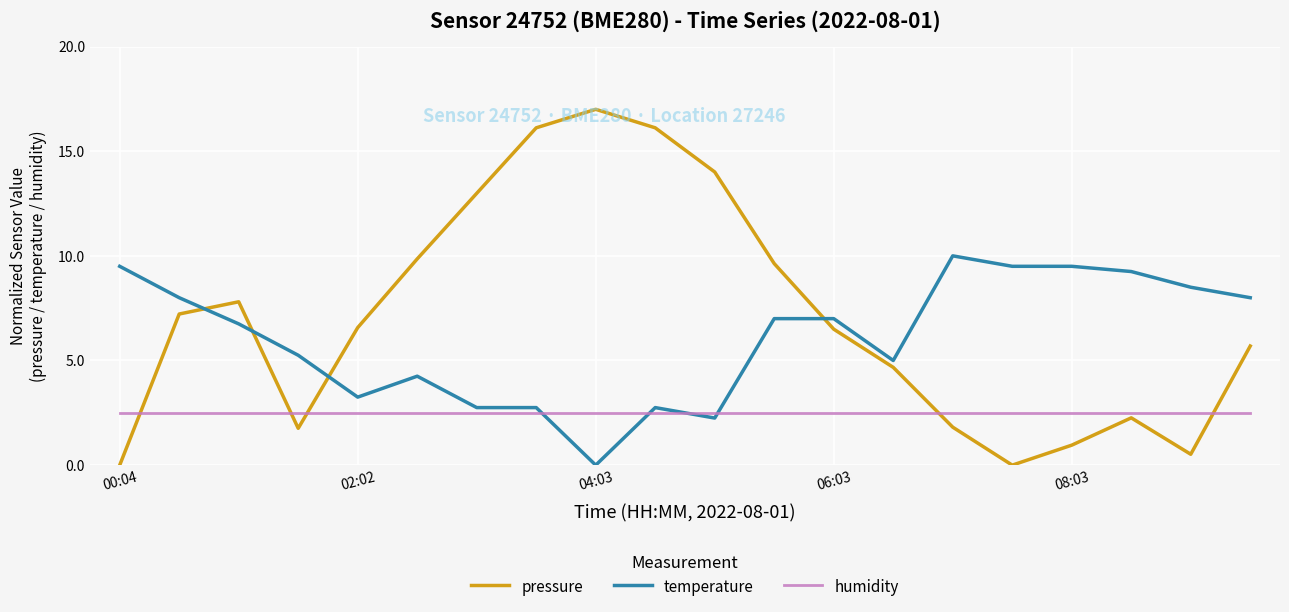

Rank the series by their maximum value, from highest to lowest.

pressure, temperature, humidity